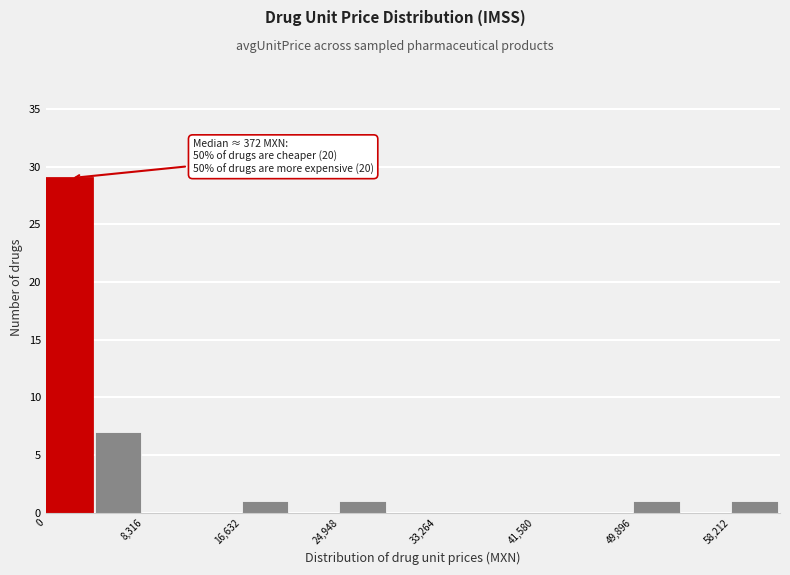

Over which range of the x-axis is the bar tallest?

0 to 4000